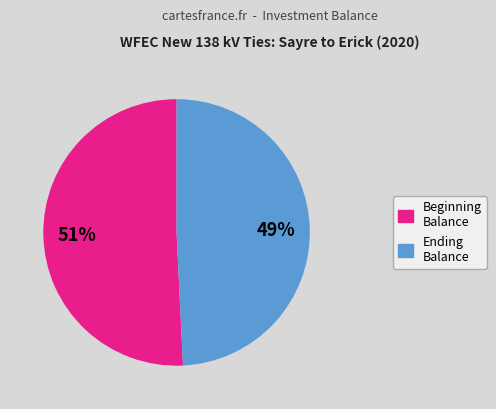

Is there any slice that represents more than half of the pie?

Yes